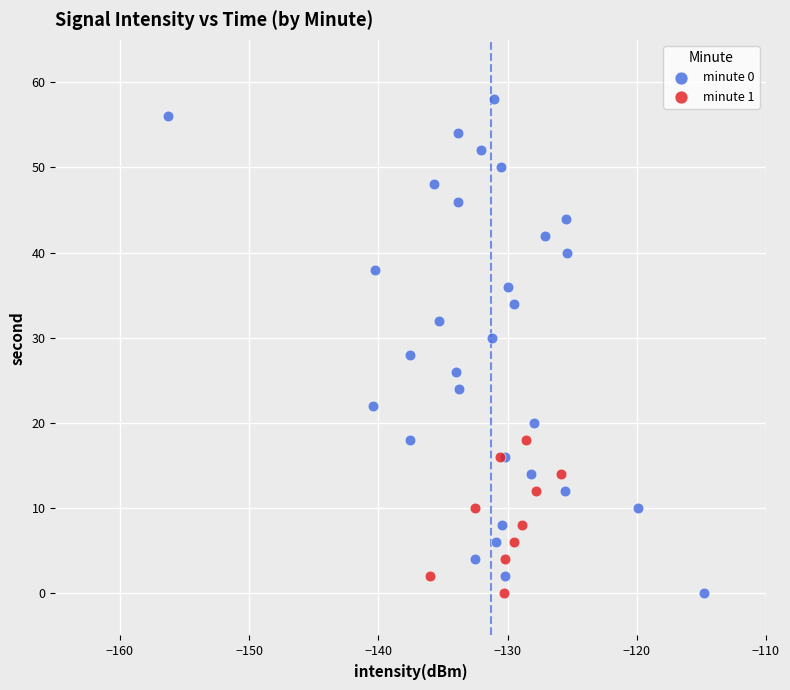

Which series has the largest Y range (max minus min)?

minute 0